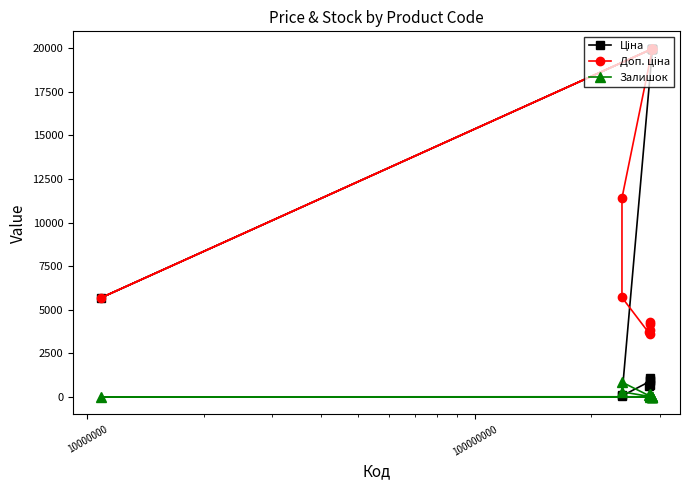

Which series has the largest range (max minus min)?

Ціна